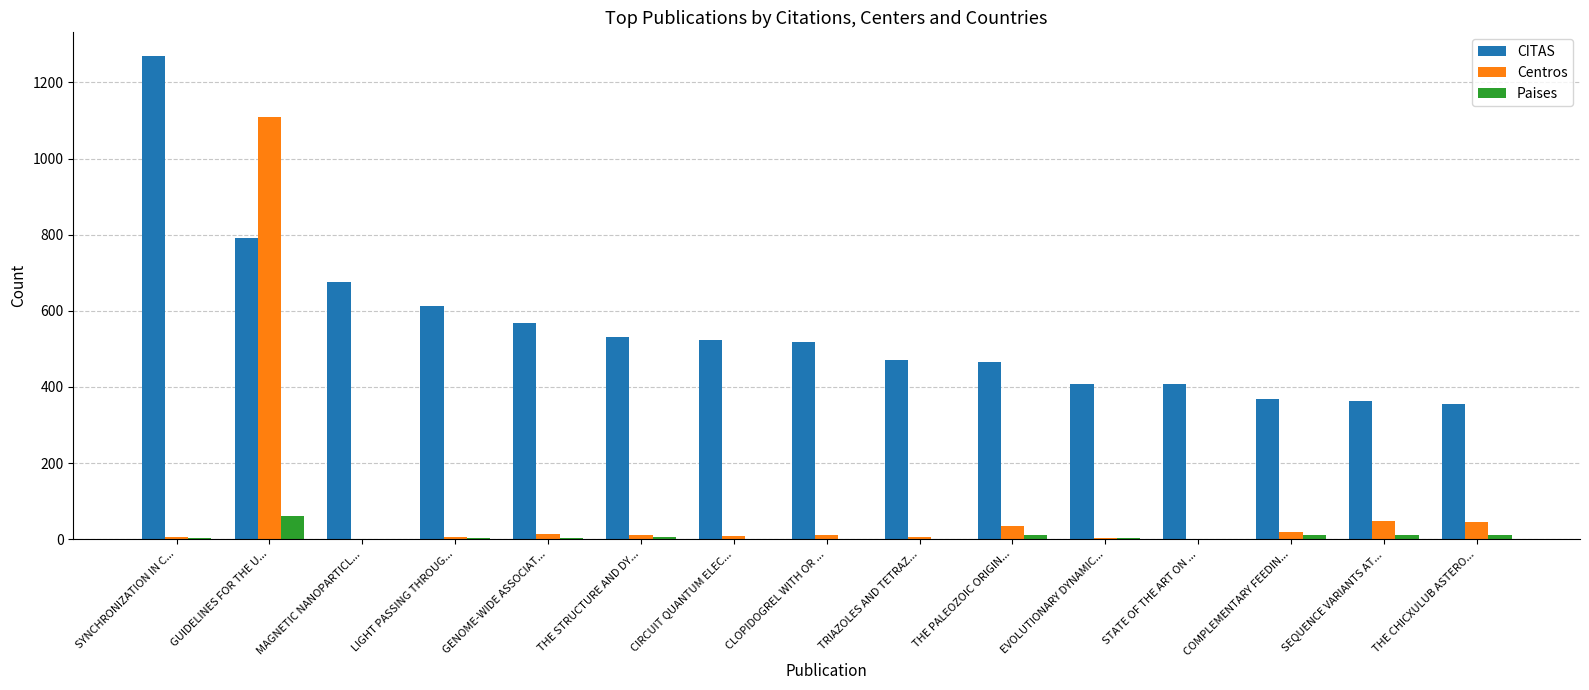

What is the total value across all series at COMPLEMENTARY FEEDIN...?

401